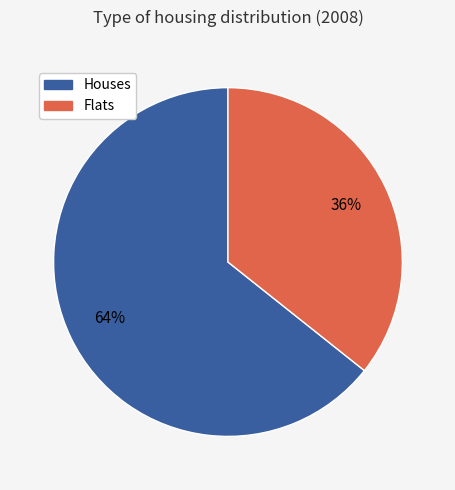

To the nearest percent, what is the average slice percentage?

50%